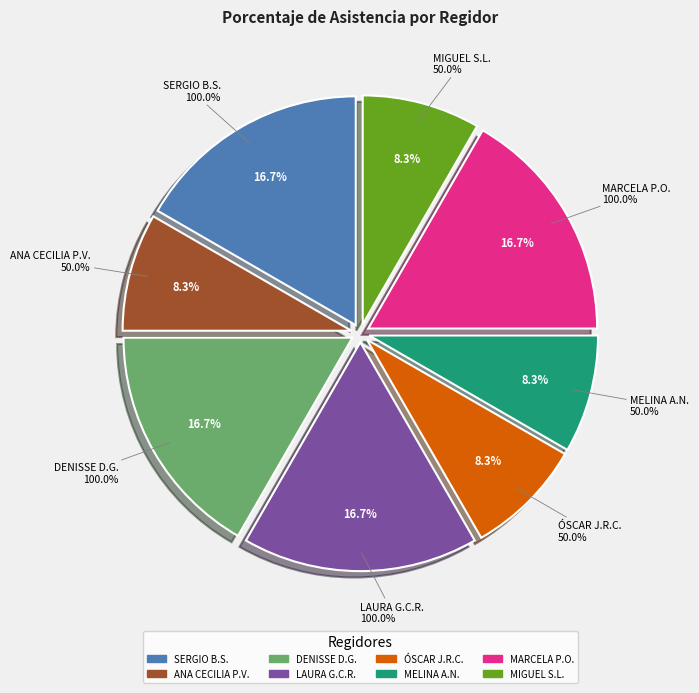

To the nearest percent, what portion does MELINA ALATORRE NÚÑEZ represent?

8%